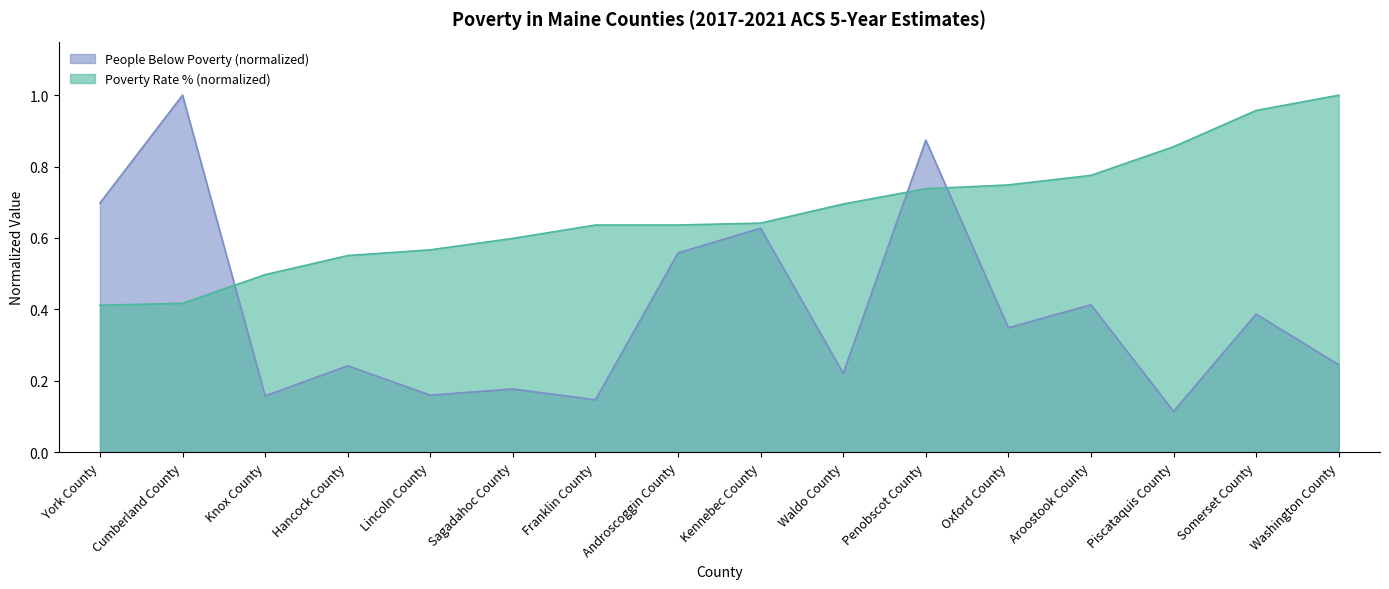

At which label is People Below Poverty closest to 0?

Piscataquis County